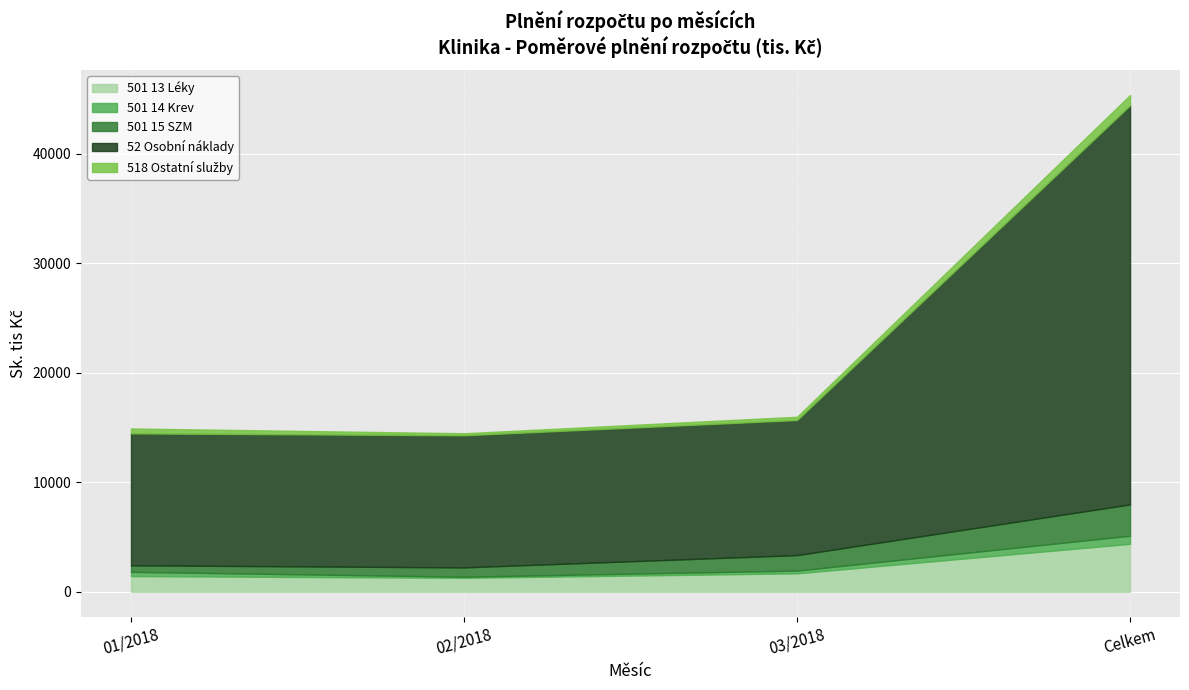

How many lines are shown in the chart?

5